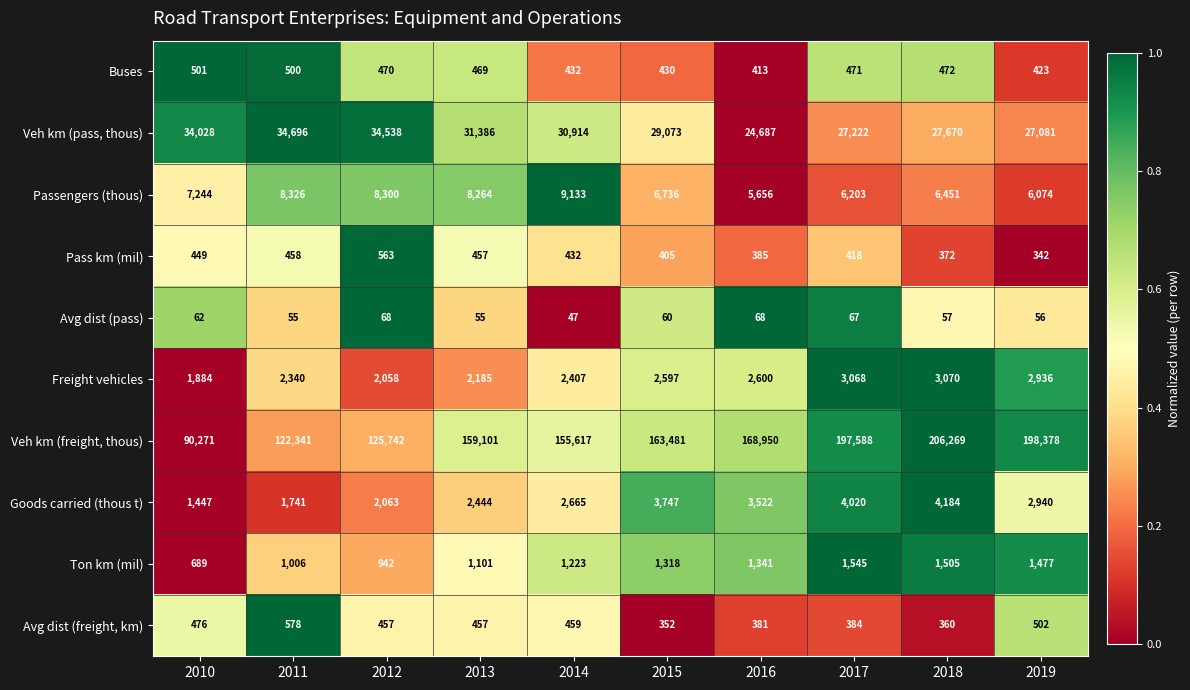

Read the Freight vehicles value at 2010, to the nearest 10.

1880